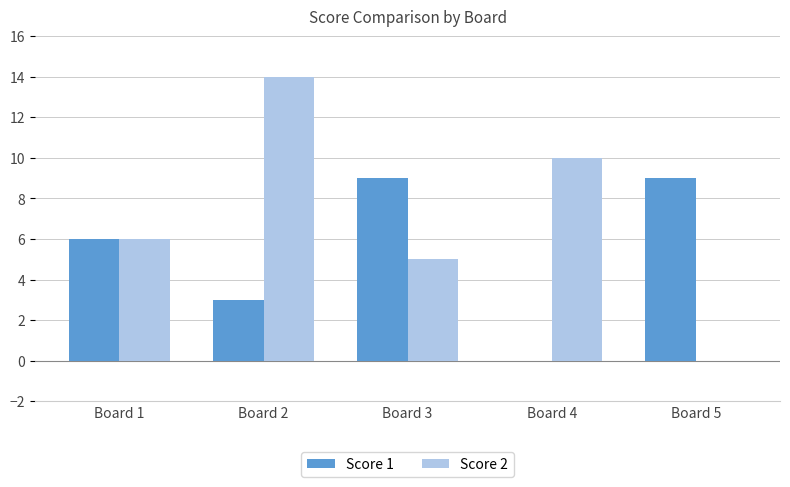

What is the sum of the Score 2 values at Board 5 and Board 1?

6